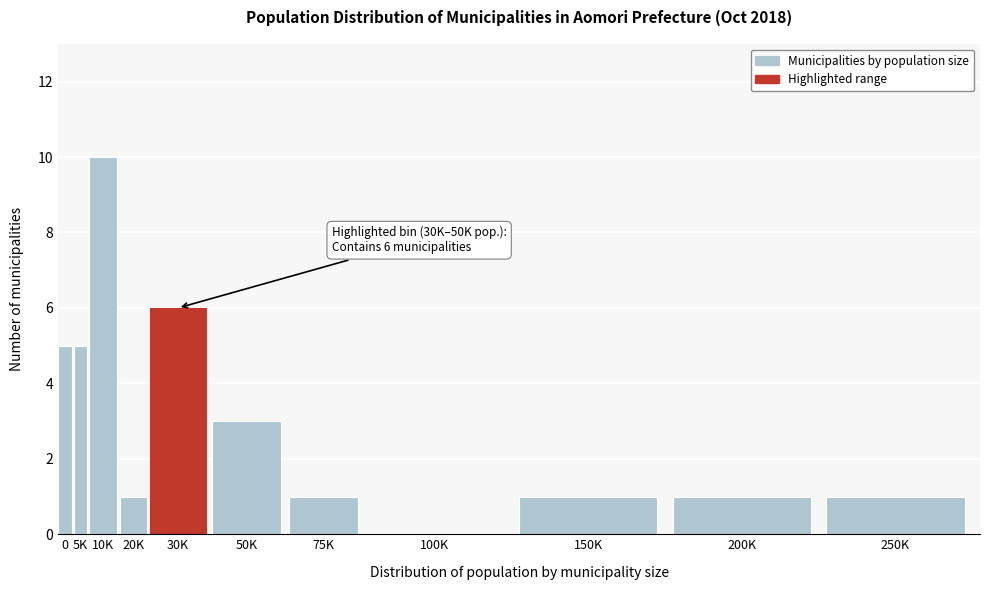

Reading right to left, what are all the values shown in this chart?

250K=1	200K=1	150K=1	100K=0	75K=1	50K=3	30K=6	20K=1	10K=10	5K=5	0=5